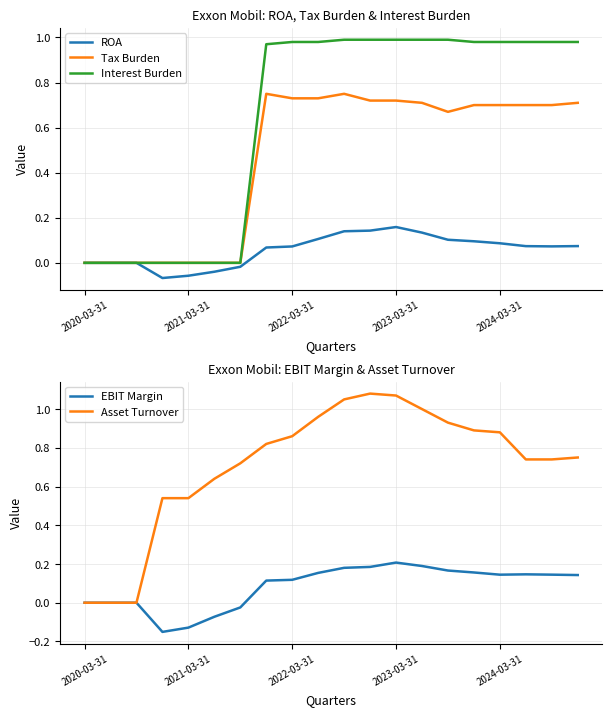

True or false: Tax Burden and ROA cross at least once.

False